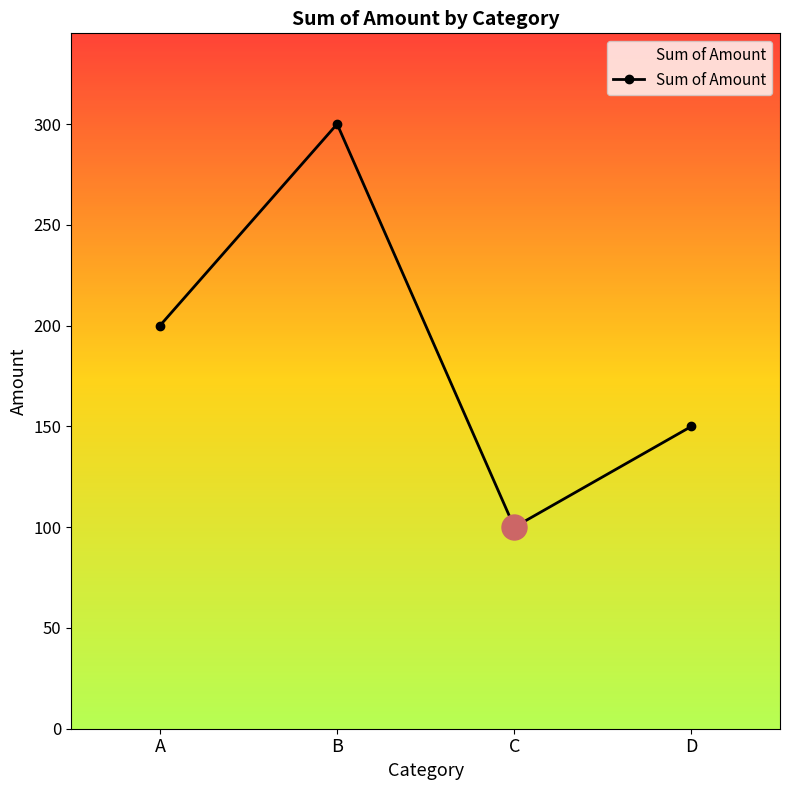

What is the value of the 4th point from the left?

150